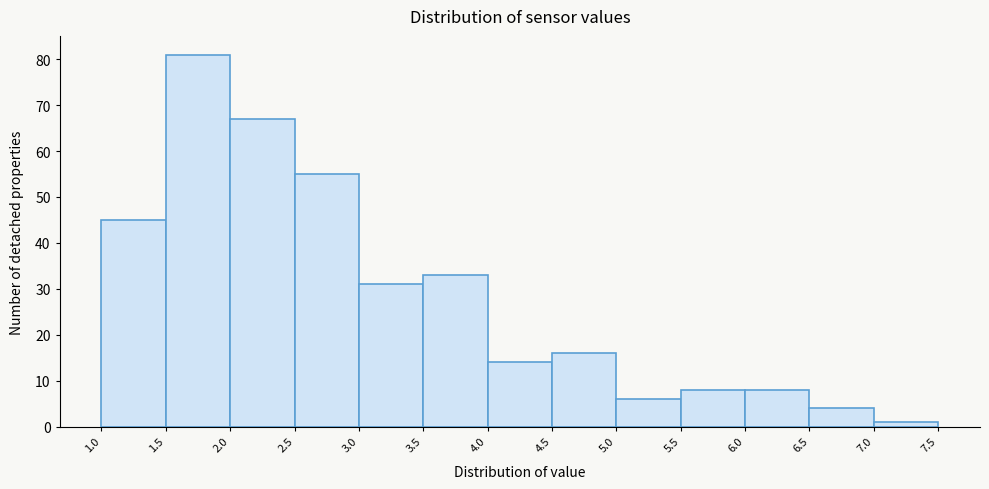

What is the height of the bar covering 7.0 to 7.5 on the x-axis? The values are not printed on the chart, so give them approximately, as read against the axis.

1